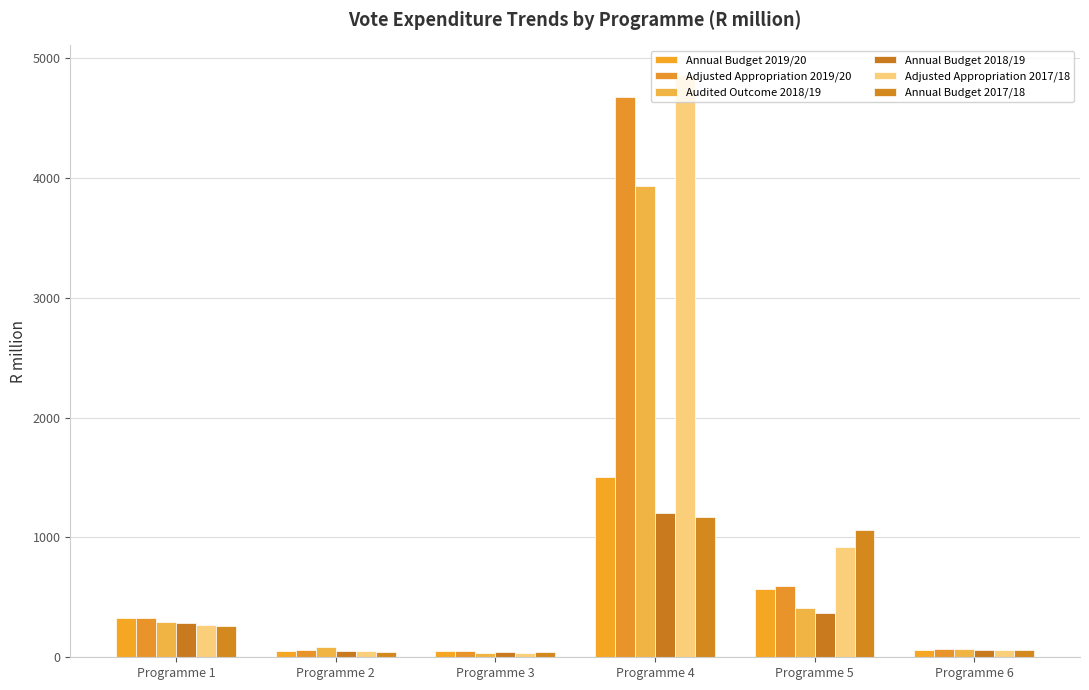

How many values in the Adjusted Appropriation 2017/18 series are below 265?

3